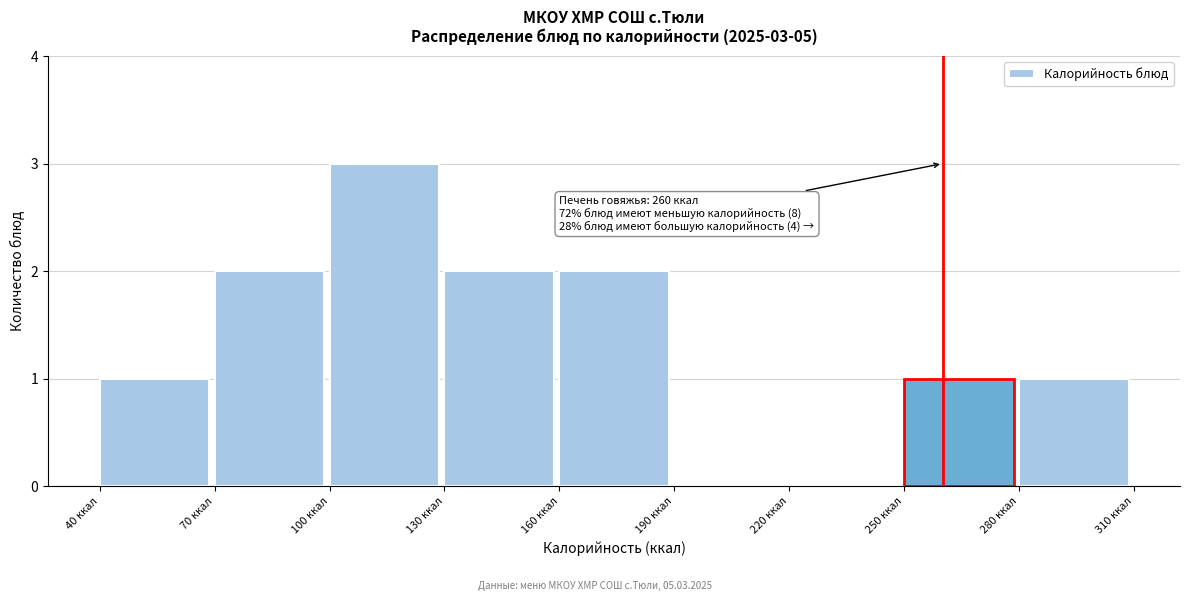

Over which range of the x-axis is the bar tallest?

100 to 130